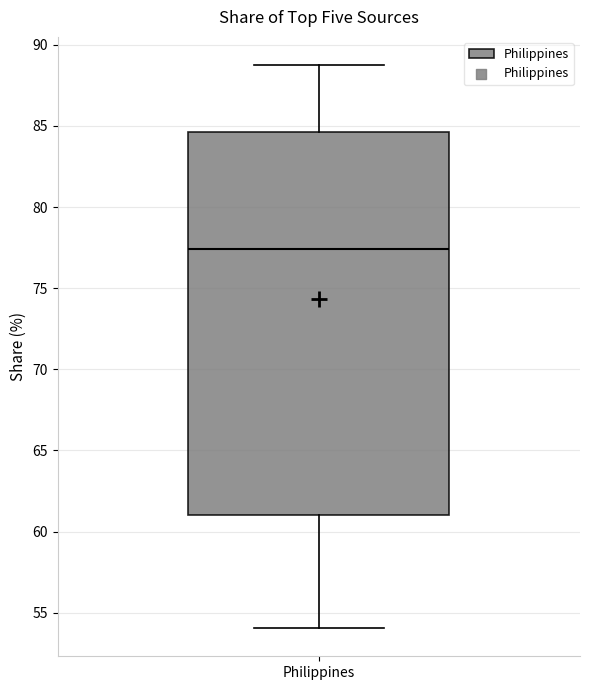

Where is the upper edge of the box for Philippines on the y-axis? The values are not printed on the chart, so give them approximately, as read against the axis.

84.5